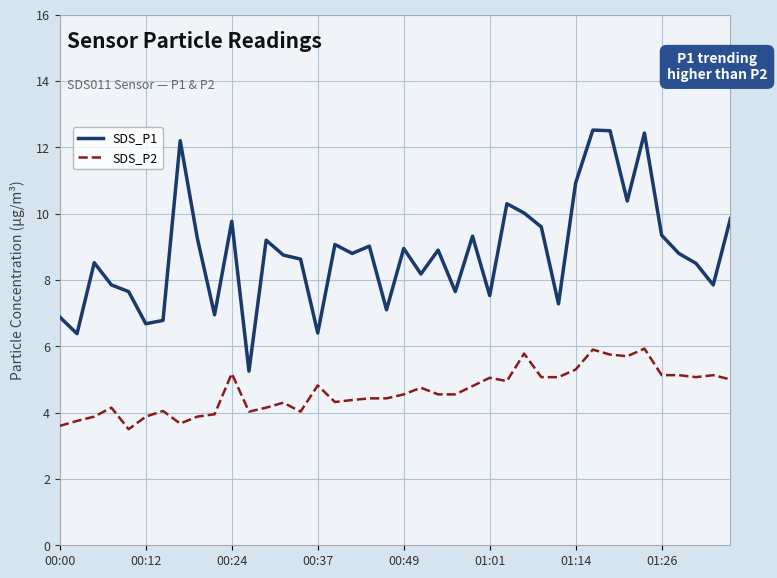

What is the difference between the maximum and minimum values in the SDS_P2 series?

2.4